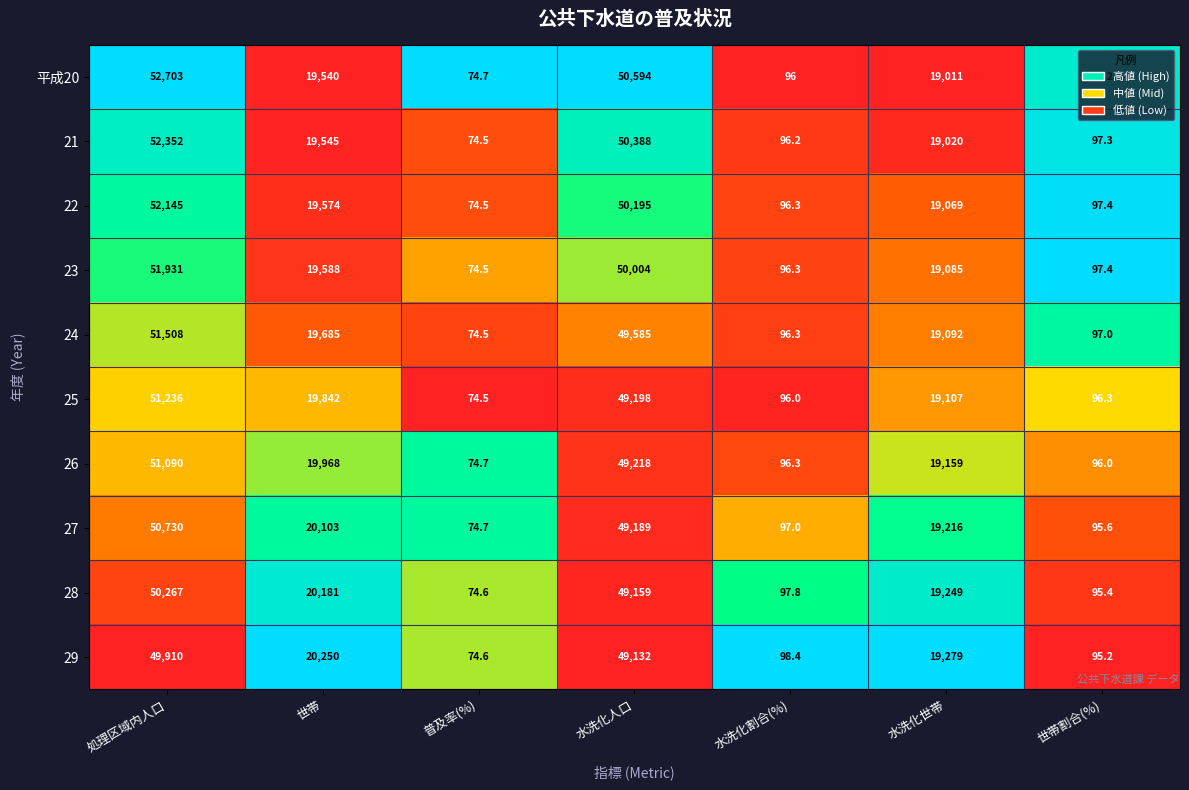

What is the difference between the maximum and minimum values in the 23 series?

51856.5